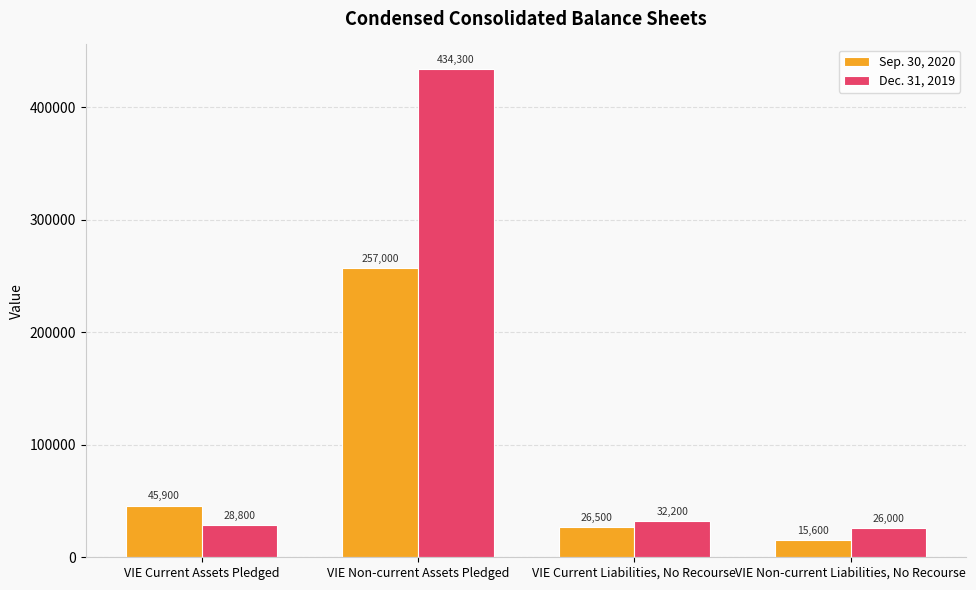

Are the bars grouped side by side (vs. stacked)?

Yes